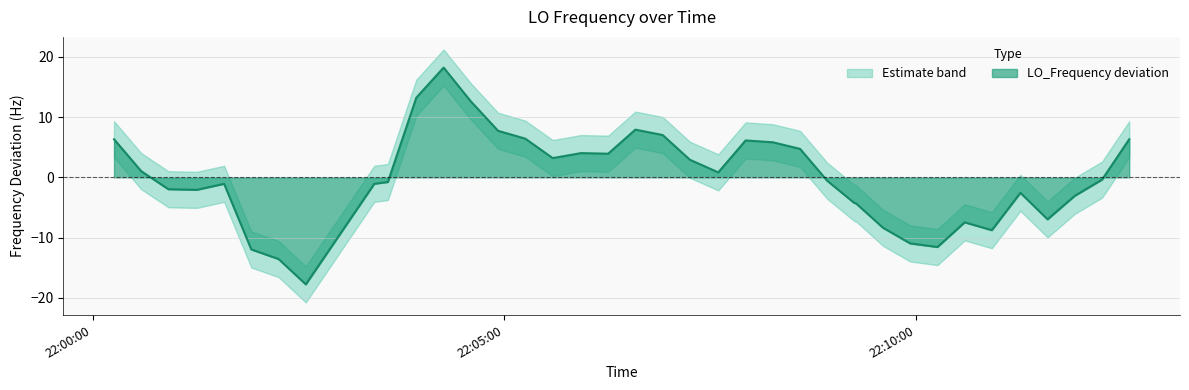

What is the highest value of the LO_Frequency deviation series?

18.2